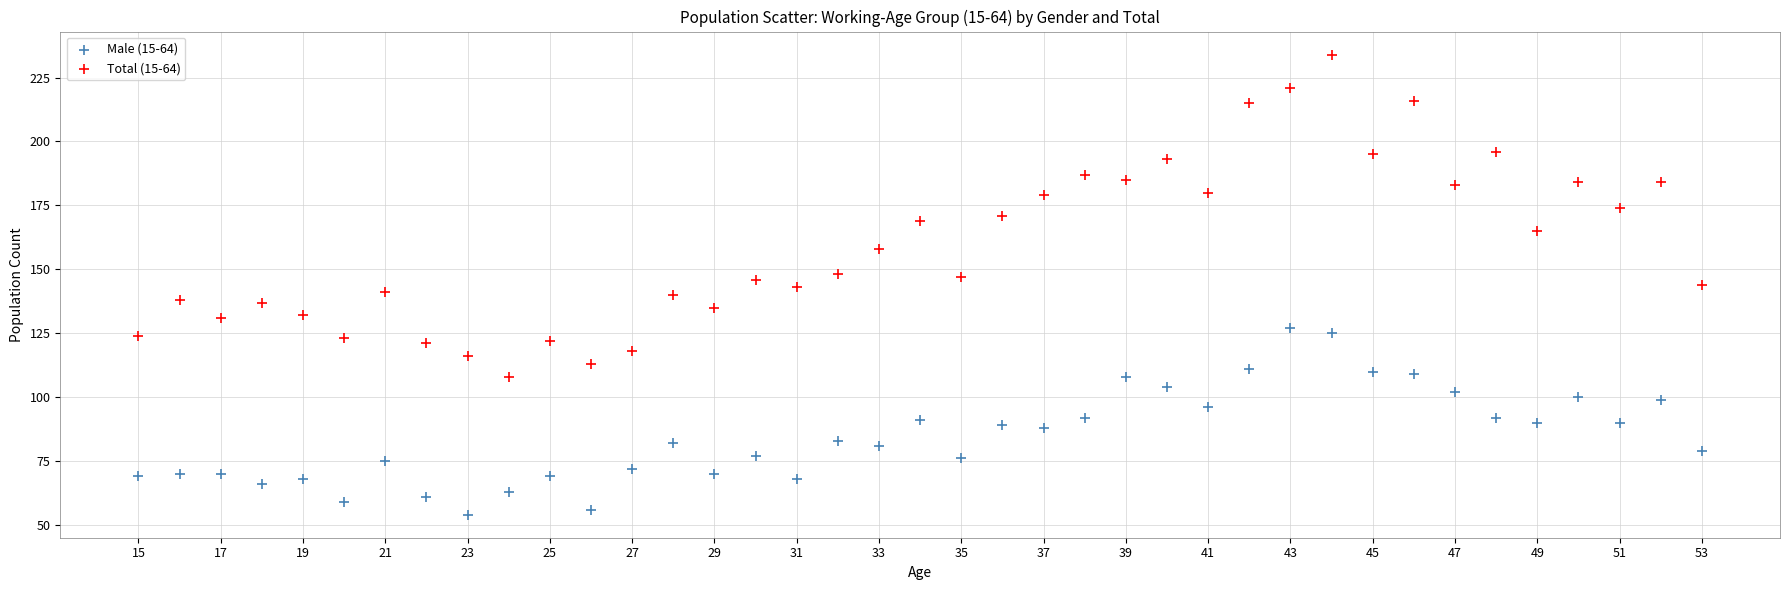

Which series reaches the maximum Y coordinate?

Total (15-64)